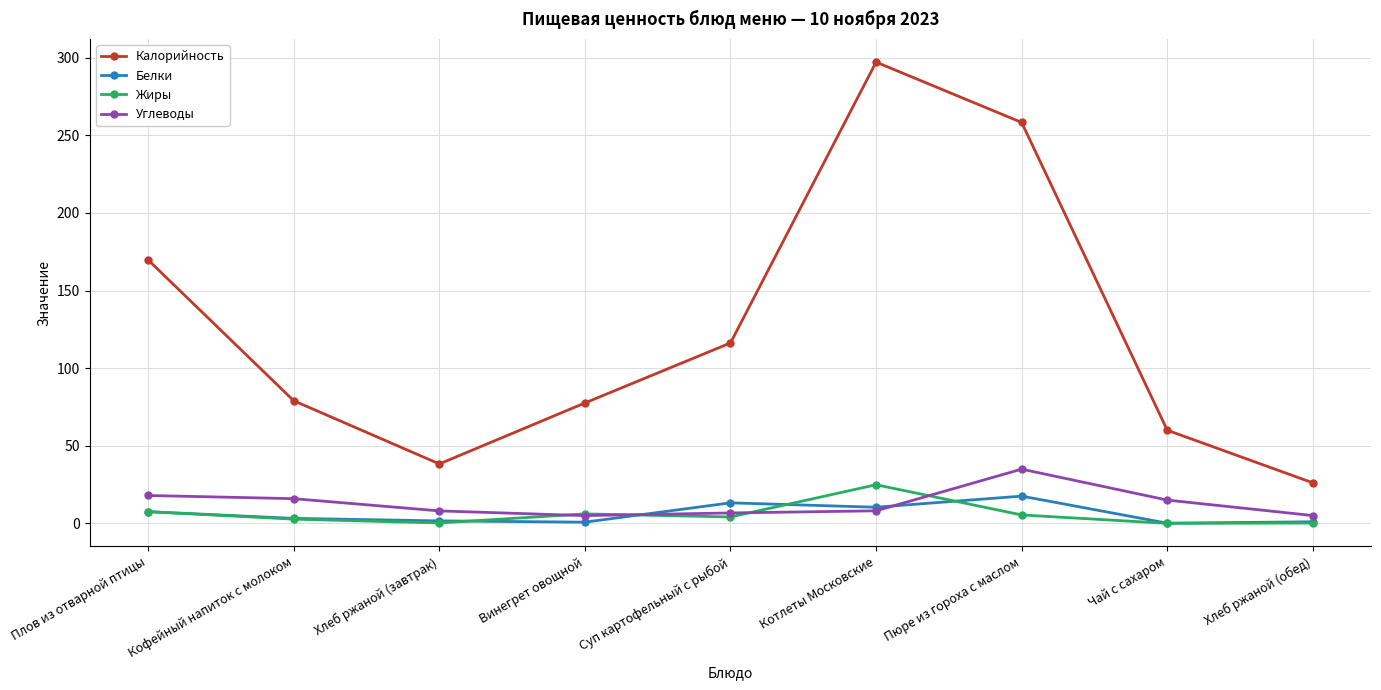

List the series in order of their peak value, lowest first.

Белки, Жиры, Углеводы, Калорийность